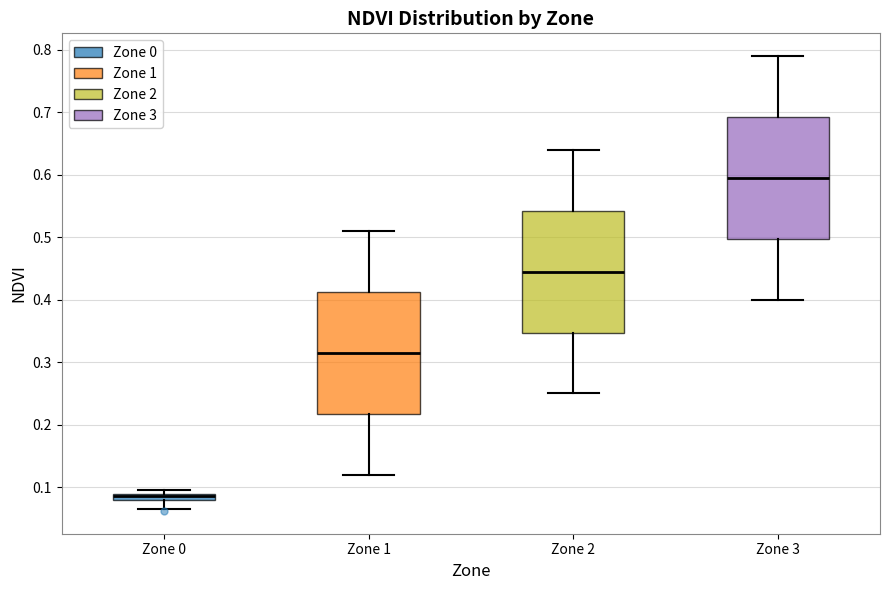

Where does the lower whisker of the box for Zone 3 end on the y-axis? The values are not printed on the chart, so give them approximately, as read against the axis.

0.40